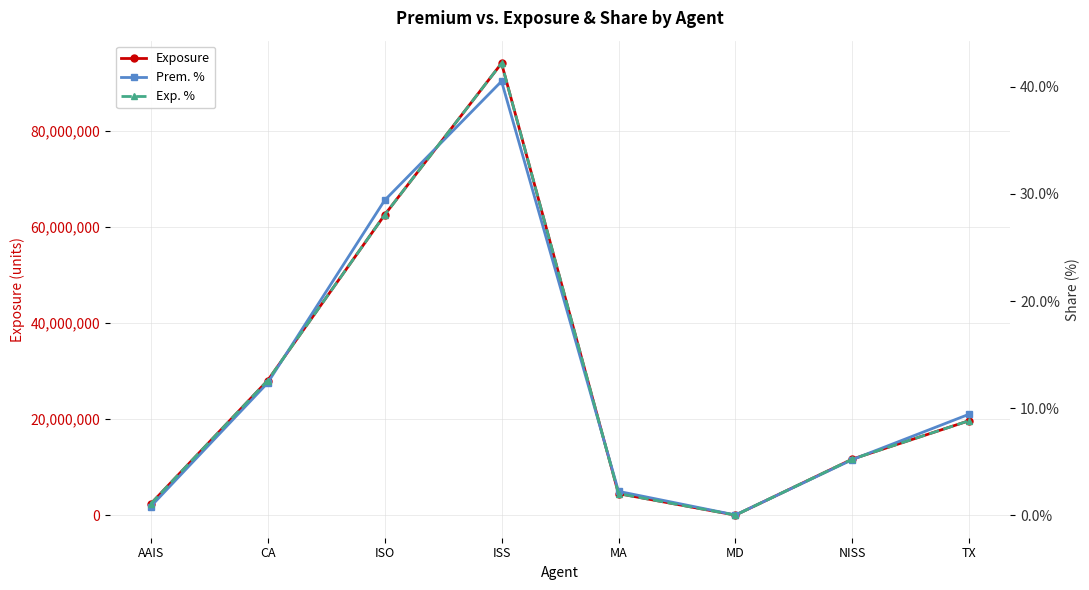

How many lines are shown in the chart?

3